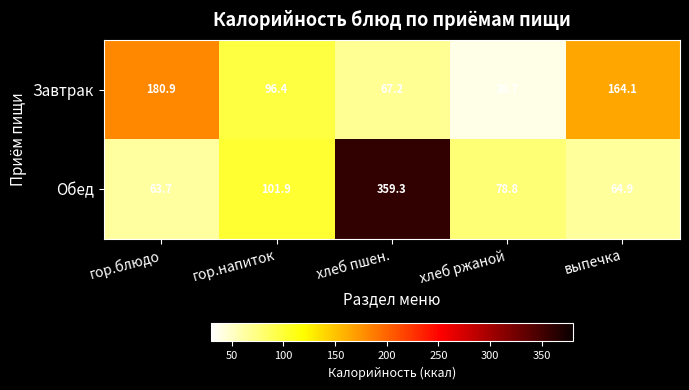

Reading left to right, transcribe all the data shown in this chart.

Завтрак: гор.блюдо=180.9	гор.напиток=96.4	хлеб пшен.=67.2	хлеб ржаной=38.7	выпечка=164.1
Обед: гор.блюдо=63.7	гор.напиток=101.9	хлеб пшен.=359.3	хлеб ржаной=78.8	выпечка=64.9